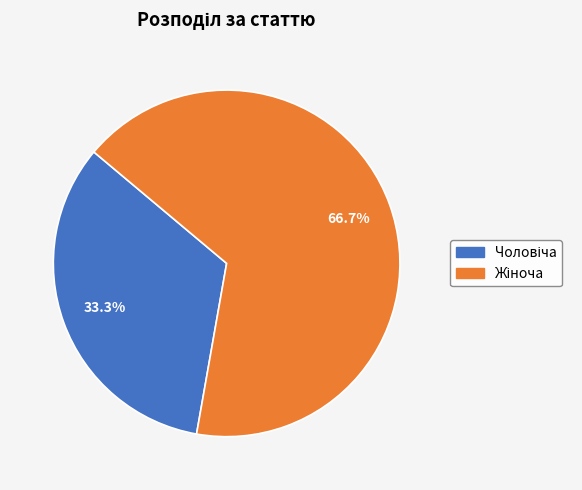

Is there a majority slice in this chart?

Yes